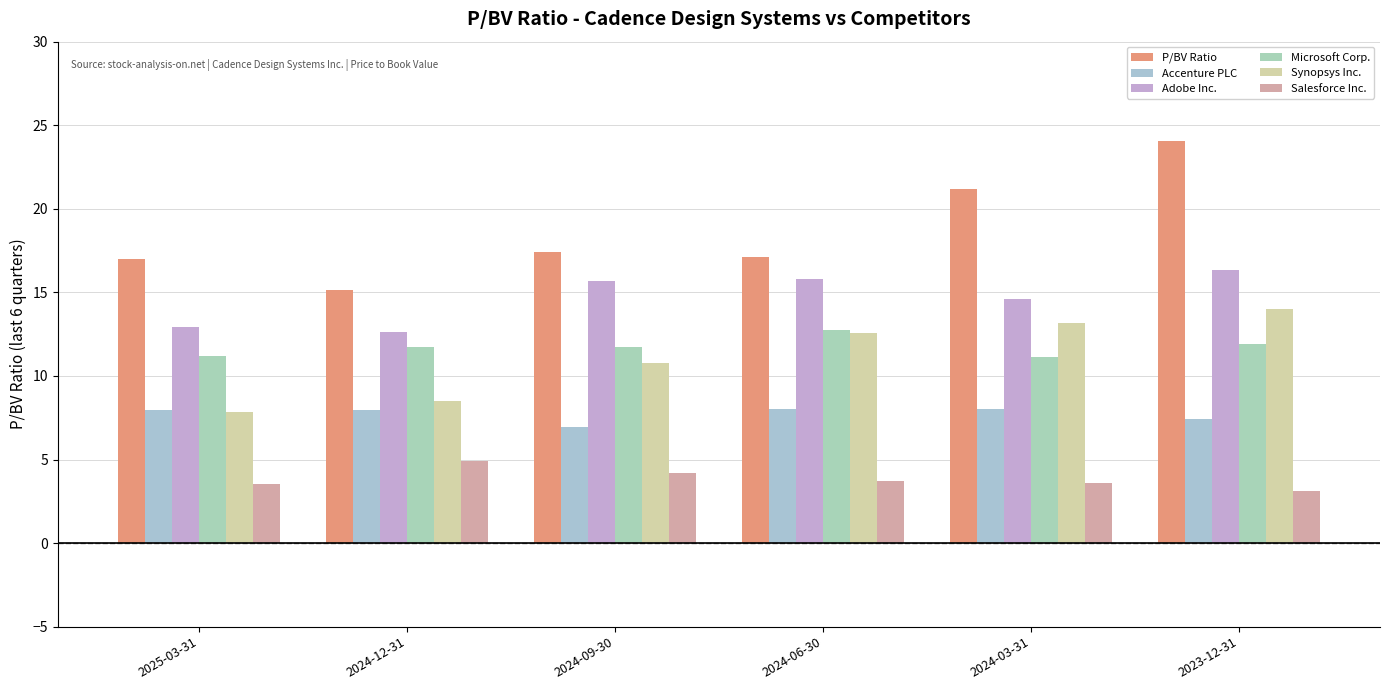

Which category has the highest value across all series?

2023-12-31